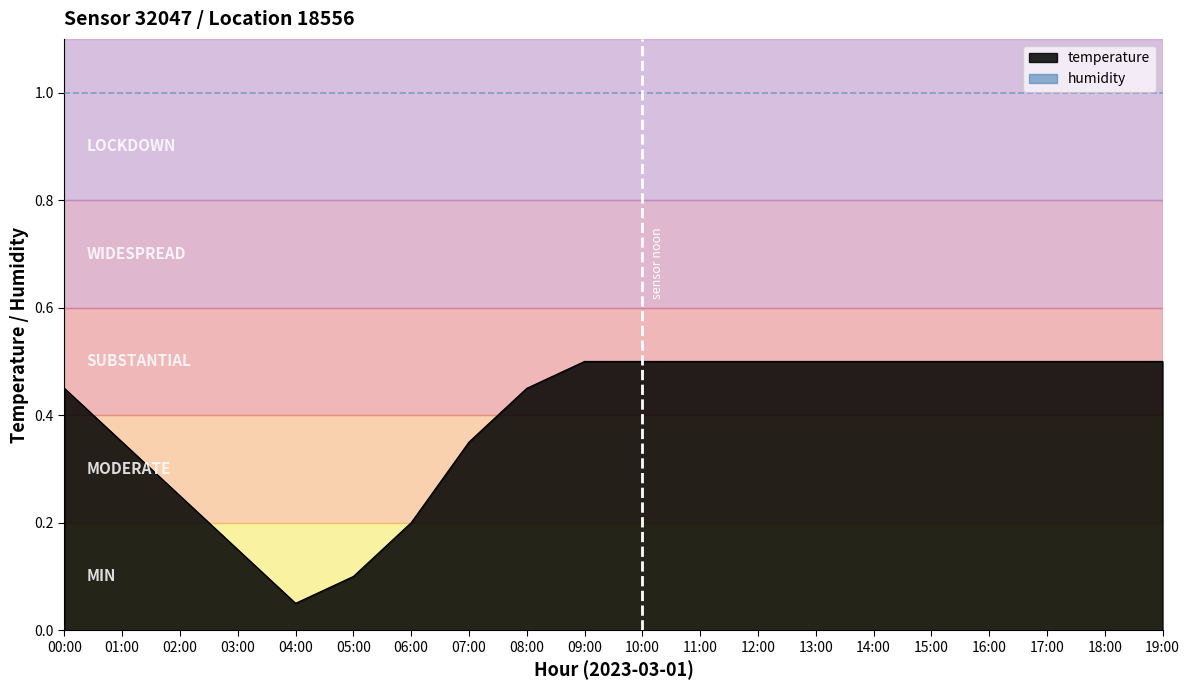

How many lines are shown in the chart?

1